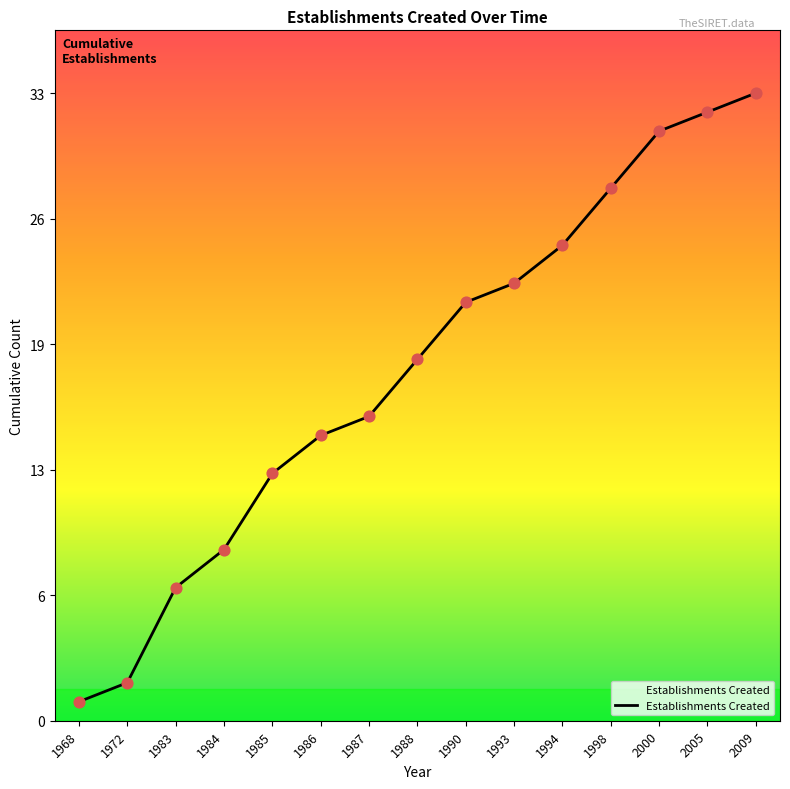

What is the change in value from 1985 to 1987?

+3